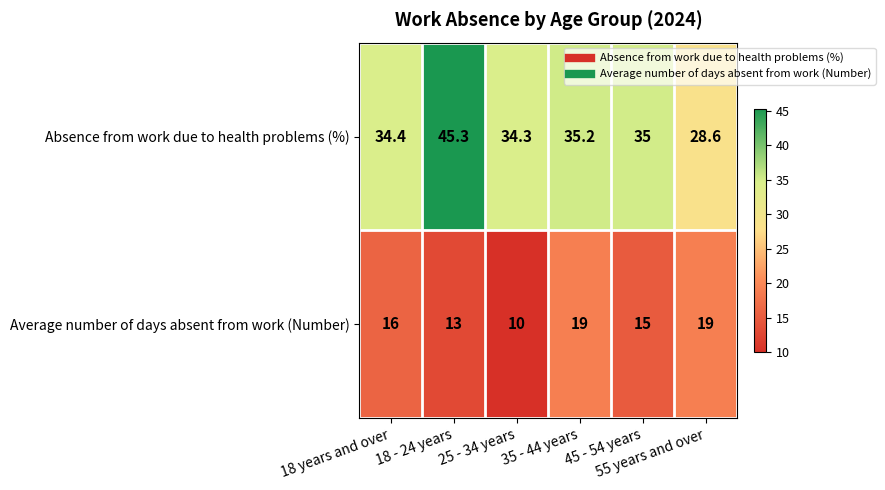

Which series has the largest total across all categories?

Absence from work due to health problems (%)